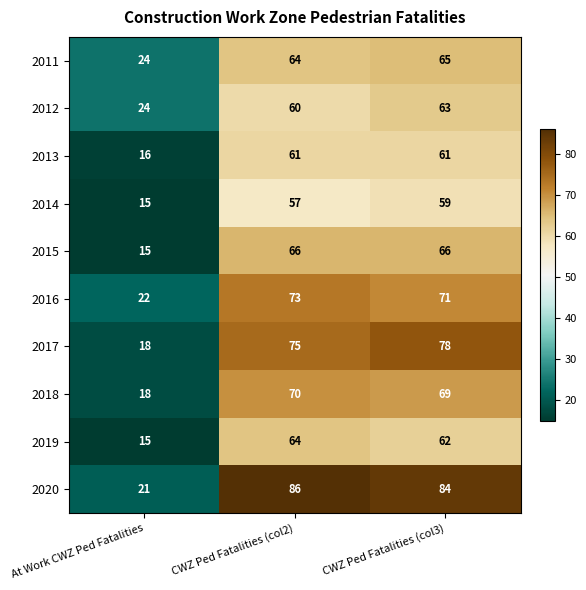

Which series has the largest total across all categories?

2020